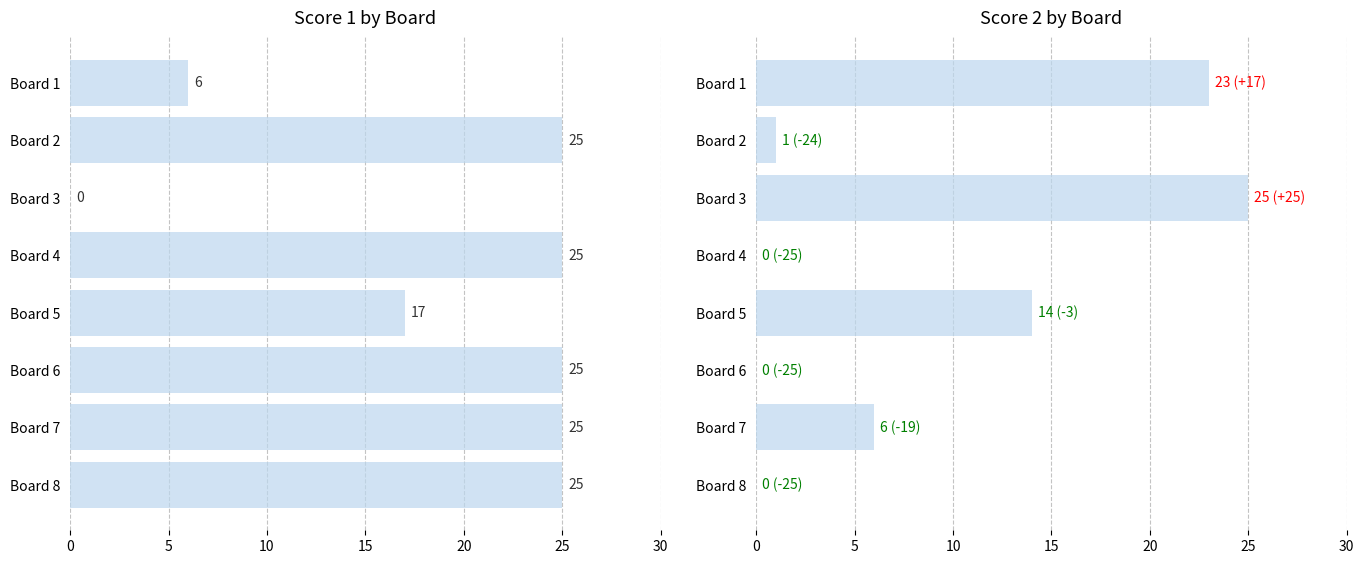

What is the greatest value displayed?

25